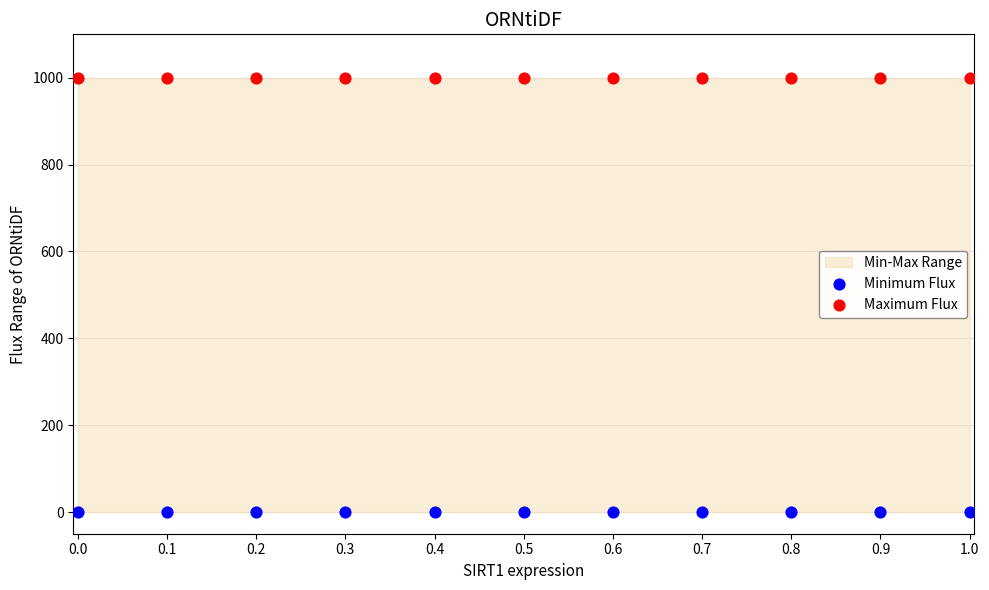

Which series reaches the maximum Y coordinate?

Maximum Flux